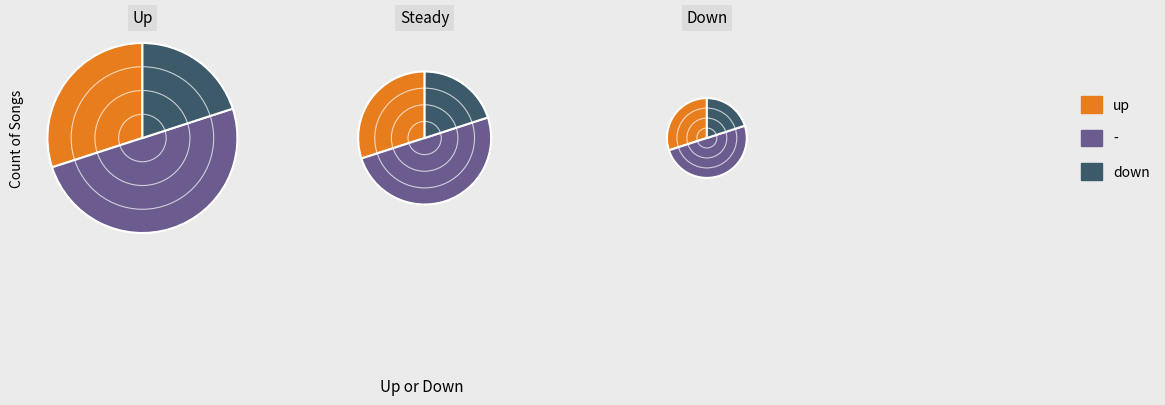

To the nearest percent, what percentage of the pie is down?

20%